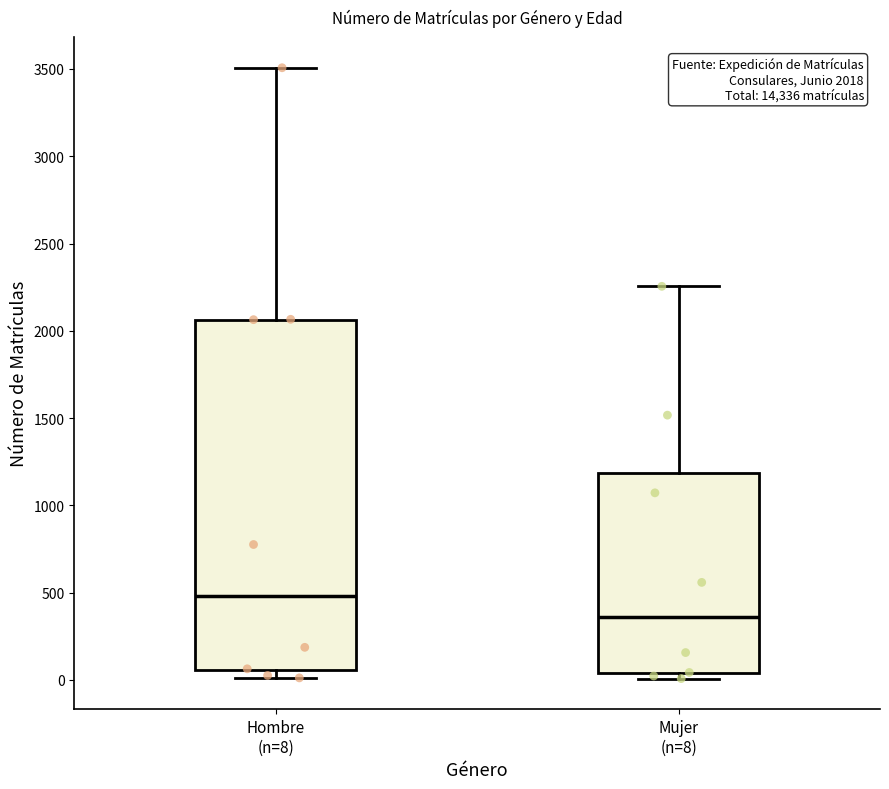

Which box's median line is the lowest?

Mujer (n=8)